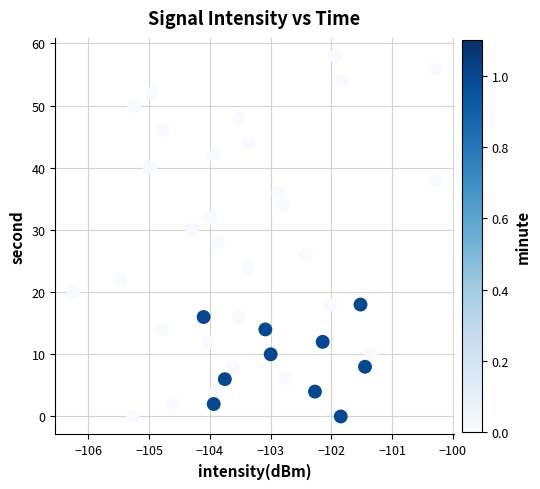

What is the range of Y values (max minus min)?

58